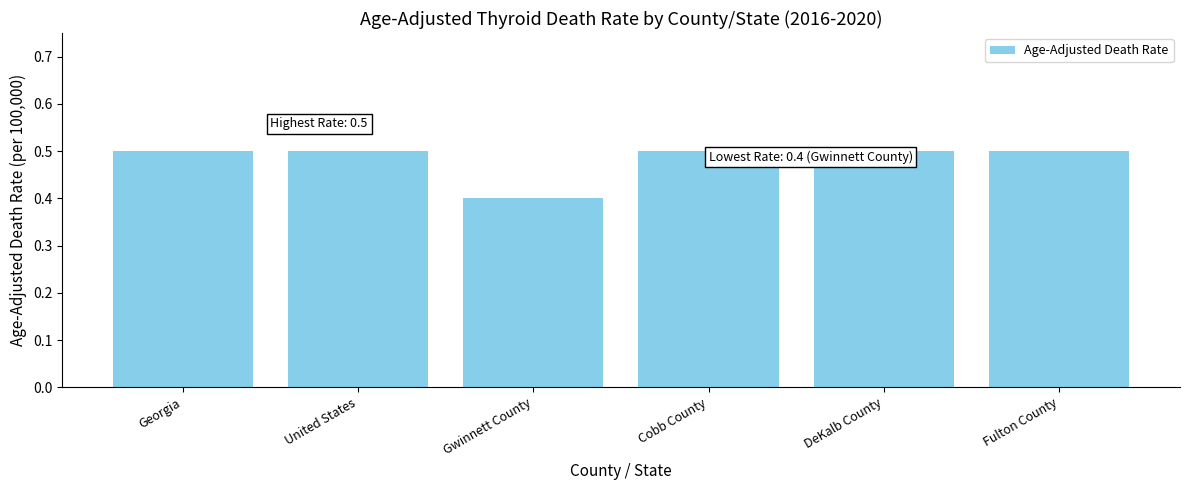

The chart shows a value of 0.4 at Gwinnett County. True or false?

True